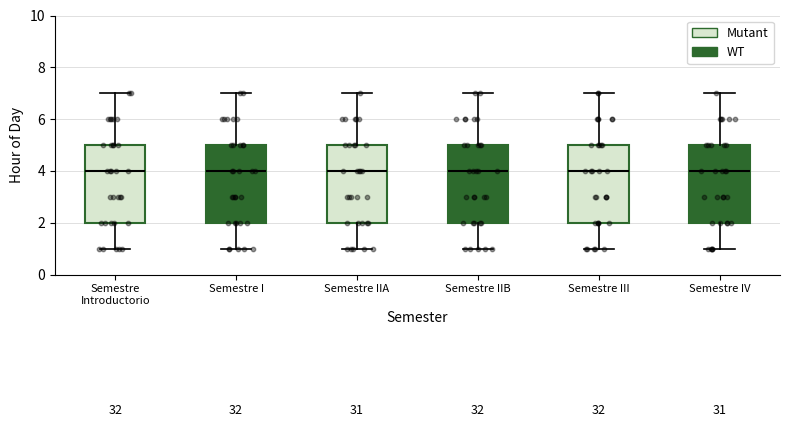

Reading left to right, read every box against the y-axis: the position of its median line, the range the box covers, and the ends of its whiskers. The values are not printed on the chart, so give them approximately, as read against the axis.

Semestre Introductorio: median 4, box 2 to 5, whiskers 1 to 7
Semestre I: median 4, box 2 to 5, whiskers 1 to 7
Semestre IIA: median 4, box 2 to 5, whiskers 1 to 7
Semestre IIB: median 4, box 2 to 5, whiskers 1 to 7
Semestre III: median 4, box 2 to 5, whiskers 1 to 7
Semestre IV: median 4, box 2 to 5, whiskers 1 to 7